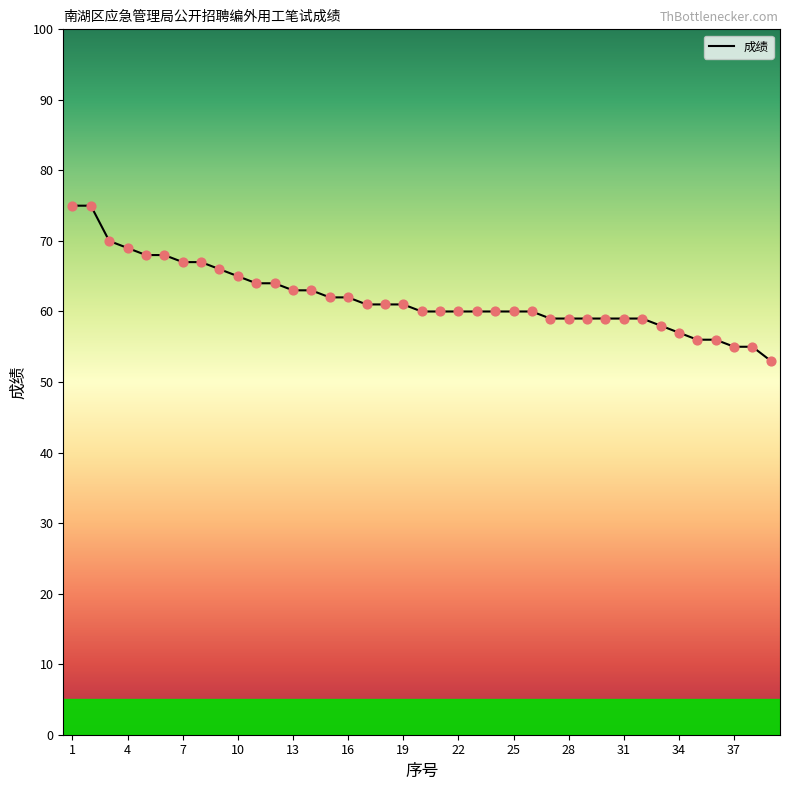

What is the maximum value shown in the chart?

75